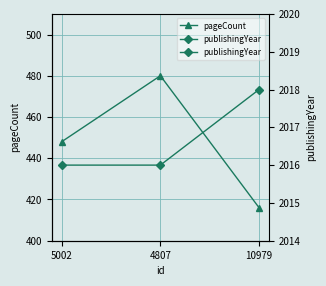

How many lines are shown in the chart?

2